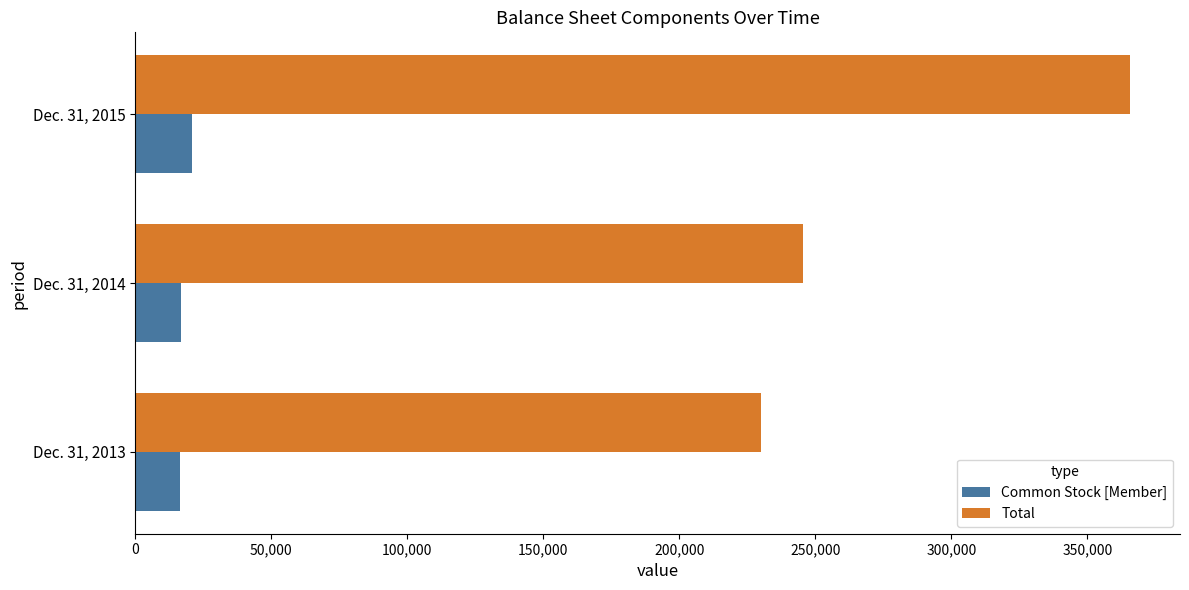

Is the value of Common Stock [Member] at Dec. 31, 2015 greater than the value of Total at Dec. 31, 2014?

No